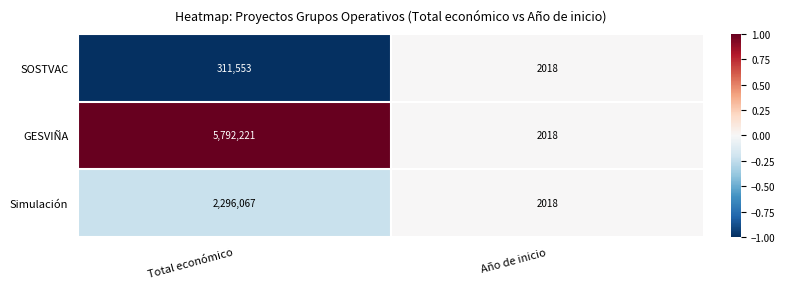

The value of Simulación at Total económico is 793865. True or false?

False